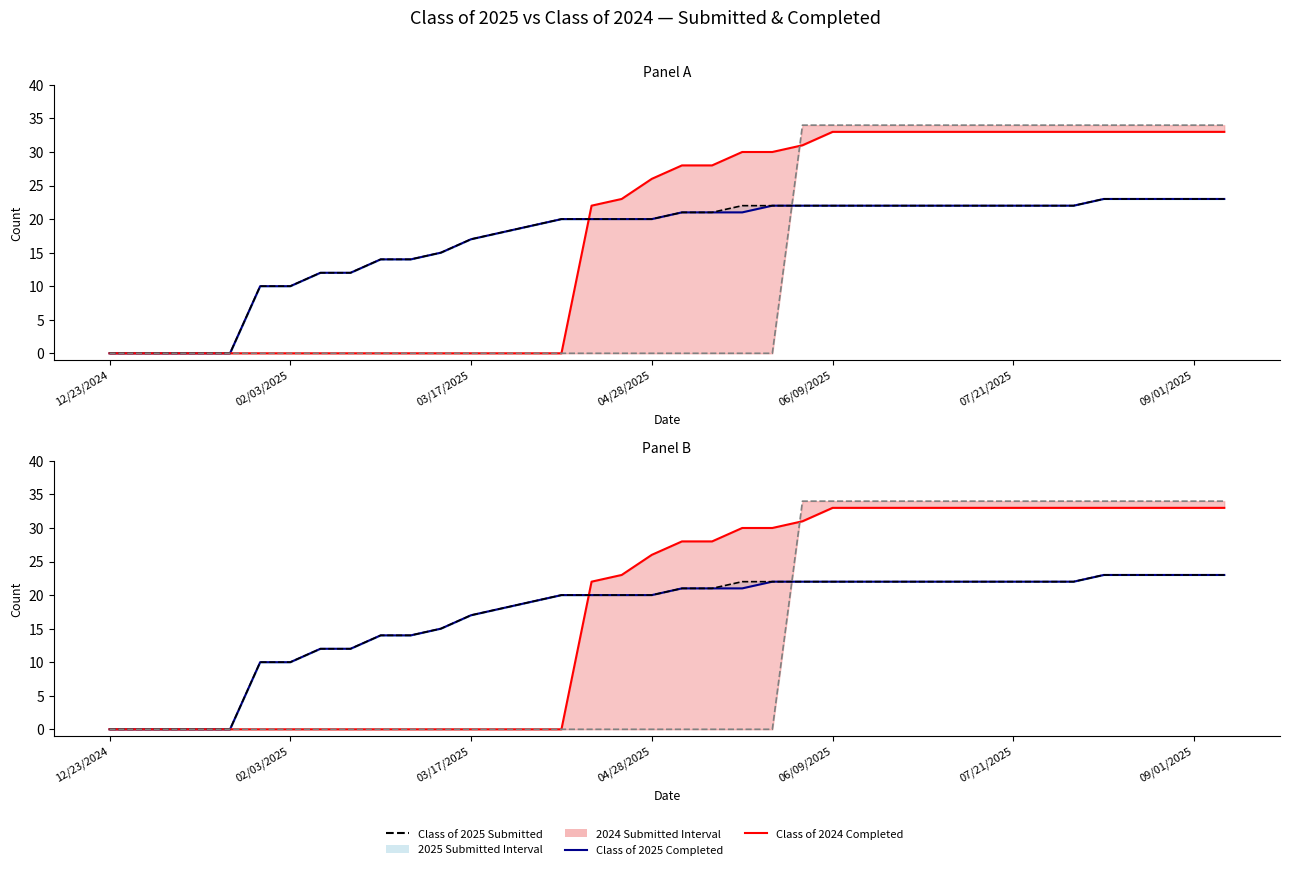

Reading left to right, list all the values displayed in this chart.

Class of 2025 Completed: 0	0	0	0	0	10	10	12	12	14	14	15	17	18	19	20	20	20	20	21	21	21	22	22	22	22	22	22	22	22	22	22	22	23	23	23	23	23
Class of 2024 Completed: 0	0	0	0	0	0	0	0	0	0	0	0	0	0	0	0	22	23	26	28	28	30	30	31	33	33	33	33	33	33	33	33	33	33	33	33	33	33
Class of 2025 Submitted: 0	0	0	0	0	10	10	12	12	14	14	15	17	18	19	20	20	20	20	21	21	22	22	22	22	22	22	22	22	22	22	22	22	23	23	23	23	23
Class of 2024 Submitted: 0	0	0	0	0	0	0	0	0	0	0	0	0	0	0	0	0	0	0	0	0	0	0	34	34	34	34	34	34	34	34	34	34	34	34	34	34	34